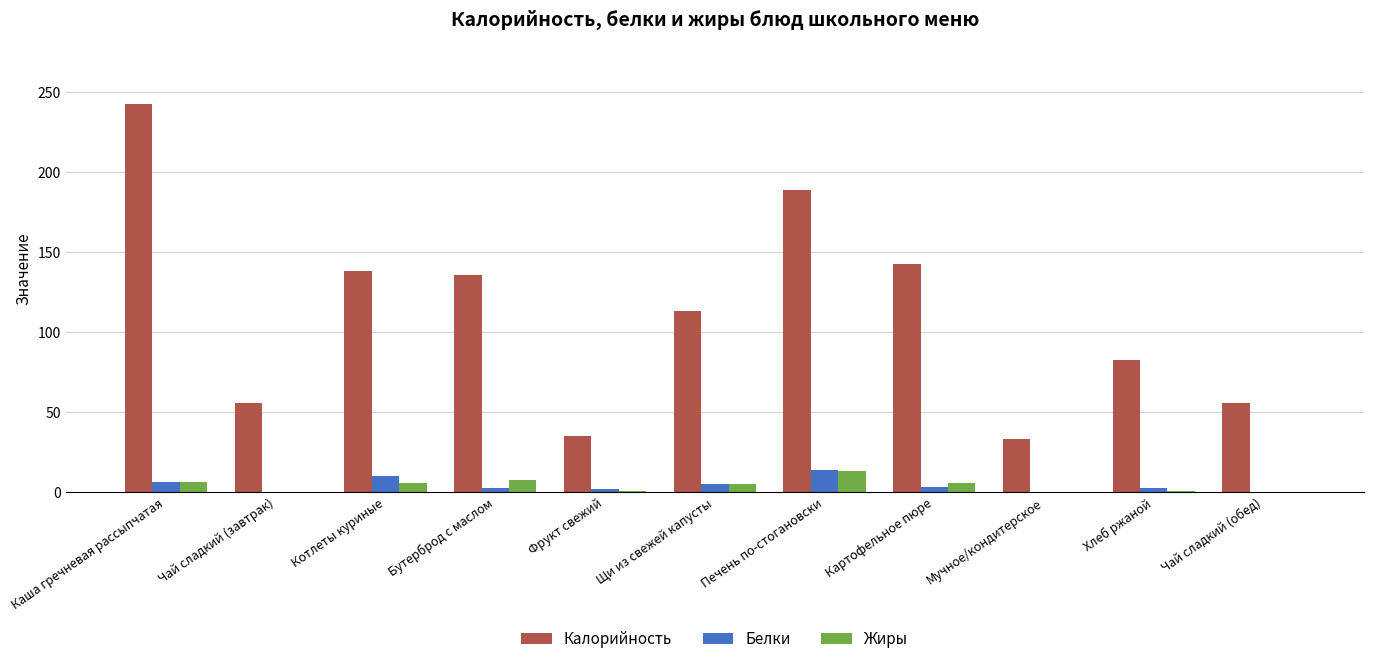

What are all the series names shown in the legend?

Калорийность, Белки, Жиры